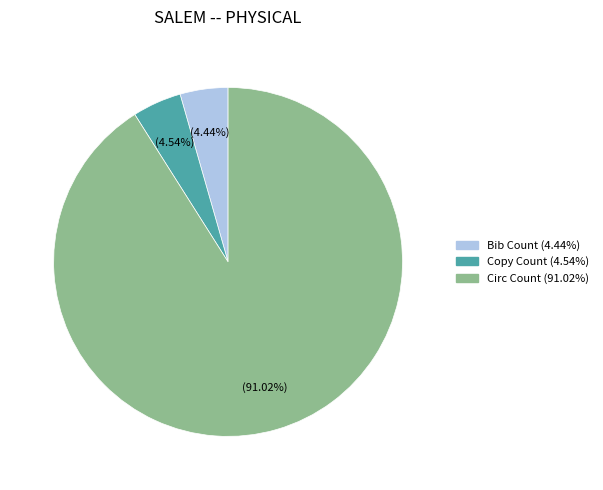

Is it true that Circ Count is 81% of the pie?

False